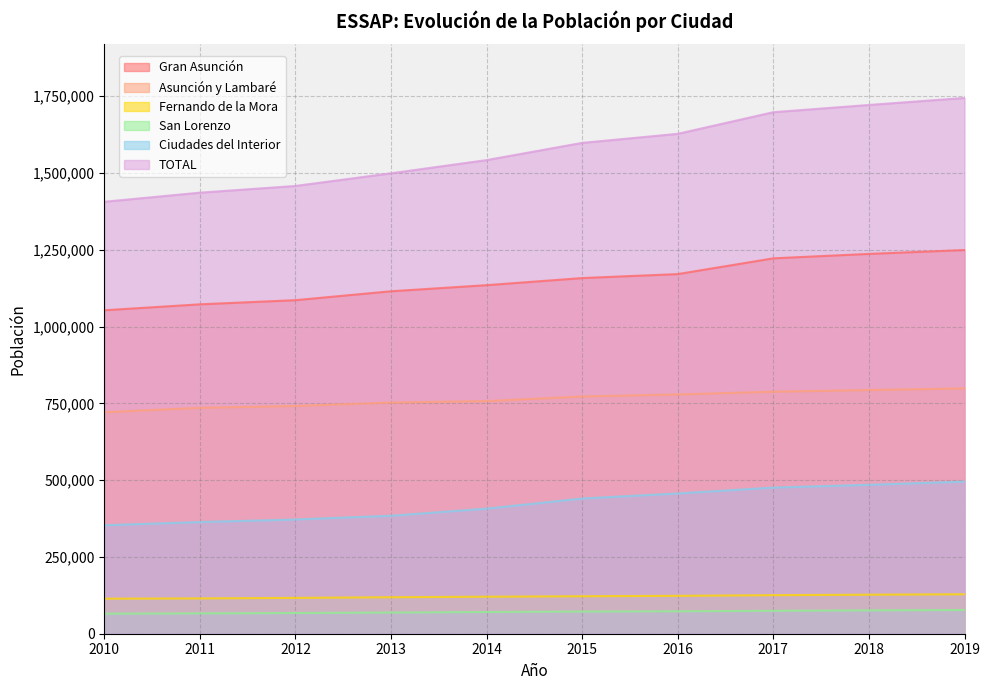

True or false: Gran Asunción and TOTAL intersect in this chart.

False